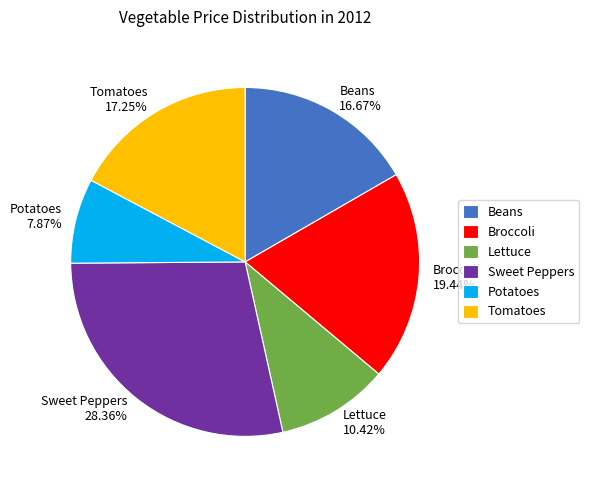

Rank the categories by value from highest to lowest.

Sweet Peppers, Broccoli, Tomatoes, Beans, Lettuce, Potatoes